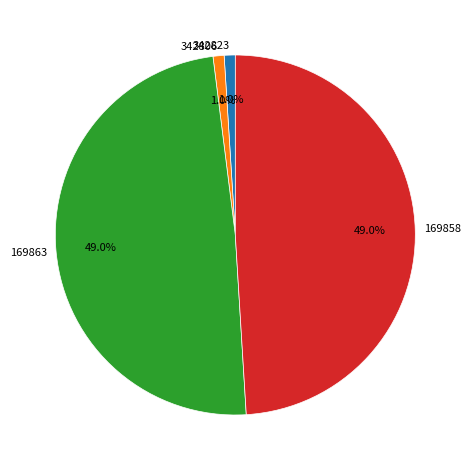

To the nearest percent, what portion does 169863 represent?

49%